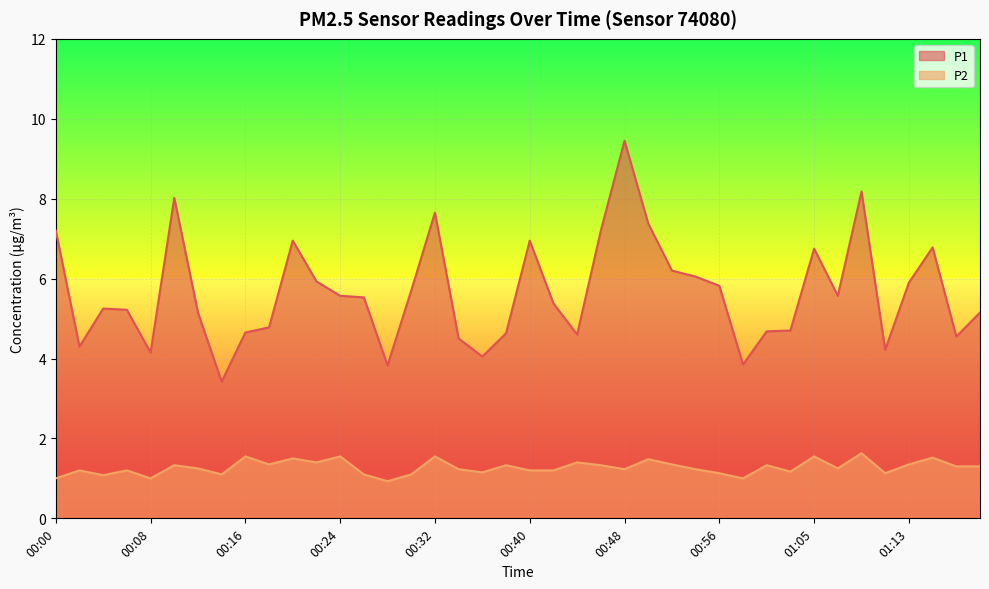

Reading right to left, list all the values displayed in this chart.

P1: 5.2	4.5	6.8	5.9	4.2	8.2	5.6	6.8	4.7	4.7	3.9	5.8	6.0	6.2	7.4	9.4	7.2	4.6	5.4	7.0	4.6	4.0	4.5	7.7	5.7	3.8	5.5	5.6	5.9	7.0	4.8	4.7	3.4	5.2	8.0	4.2	5.2	5.2	4.3	7.2
P2: 1.3	1.3	1.5	1.4	1.1	1.6	1.2	1.6	1.2	1.3	1.0	1.1	1.2	1.4	1.5	1.2	1.3	1.4	1.2	1.2	1.3	1.1	1.2	1.6	1.1	0.9	1.1	1.6	1.4	1.5	1.4	1.6	1.1	1.2	1.3	1.0	1.2	1.1	1.2	1.0